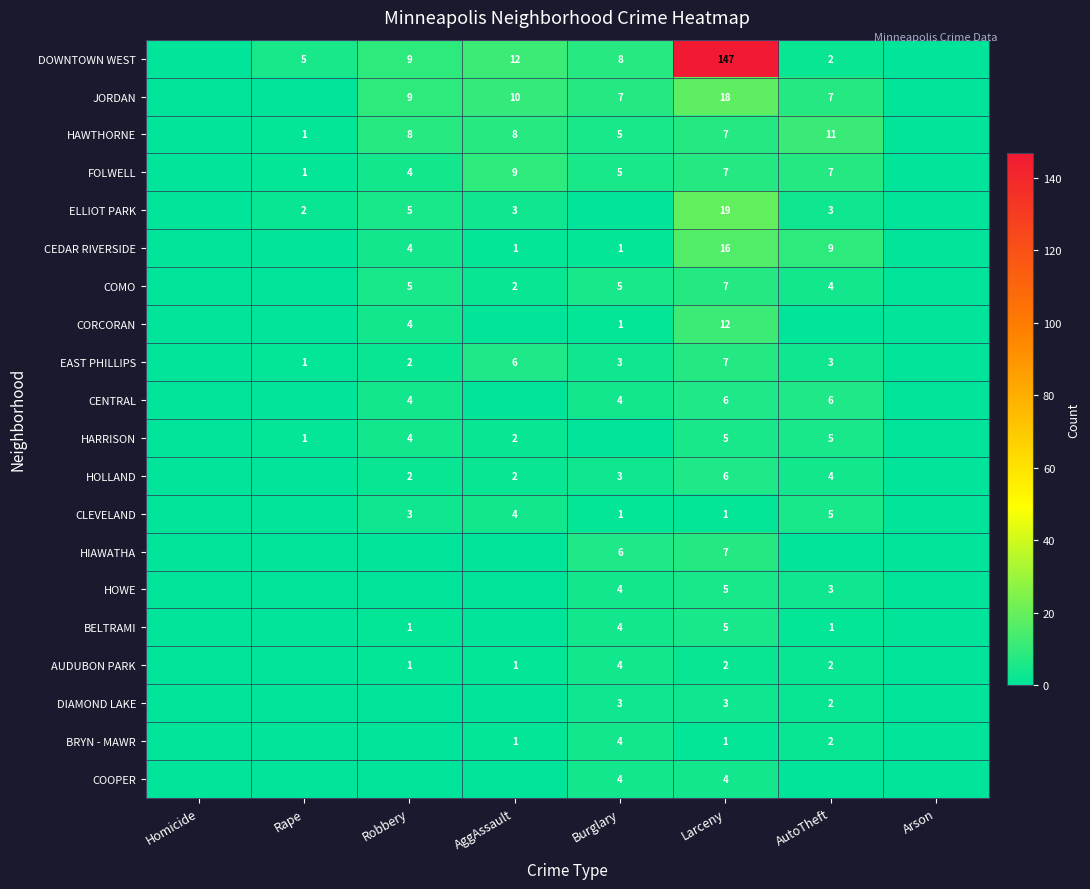

Is it true that DOWNTOWN WEST equals 5 at Rape?

True